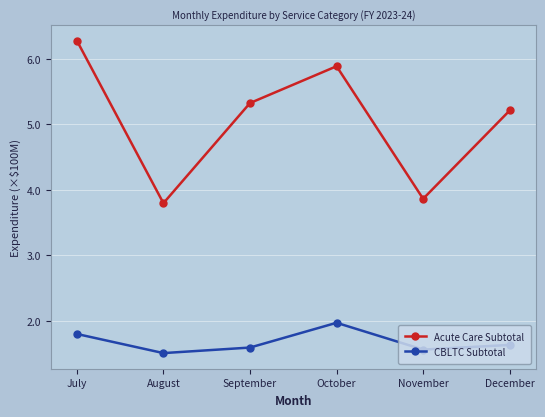

Does the chart display data point markers on the line(s)?

Yes